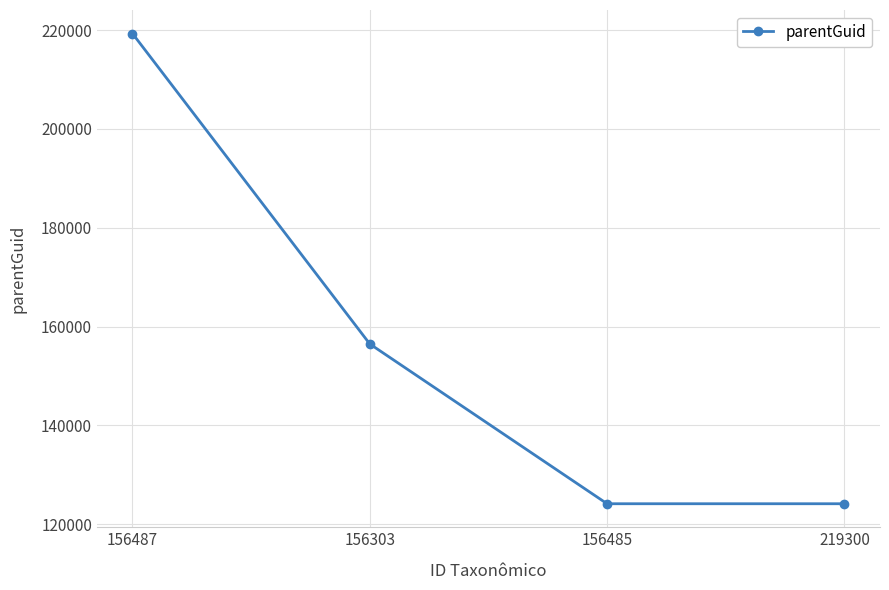

What is the label of the 1st point from the left?

156487